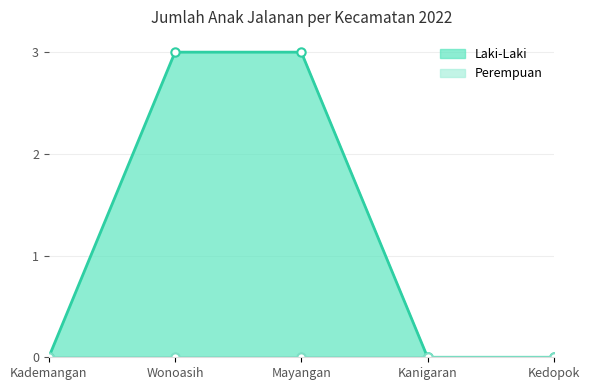

How many lines are shown in the chart?

1